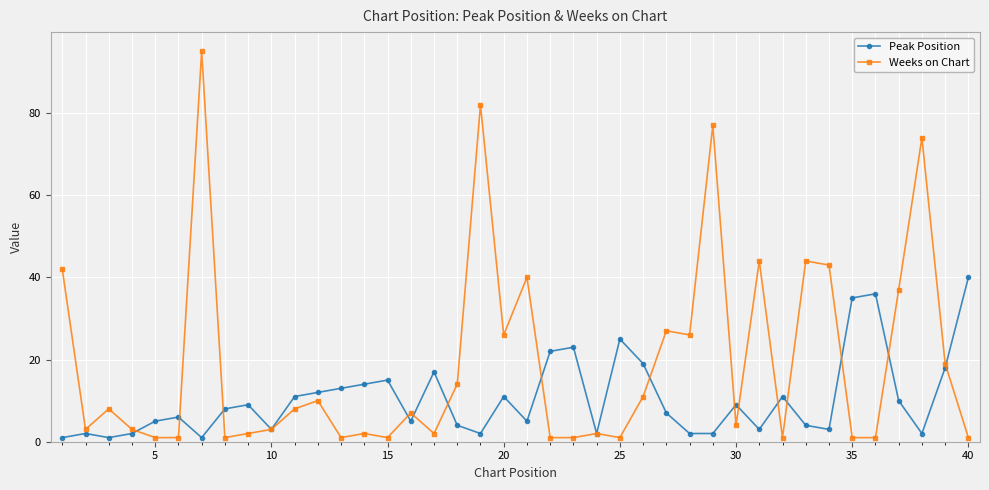

True or false: Weeks on Chart has more than 1 interior local peaks.

True